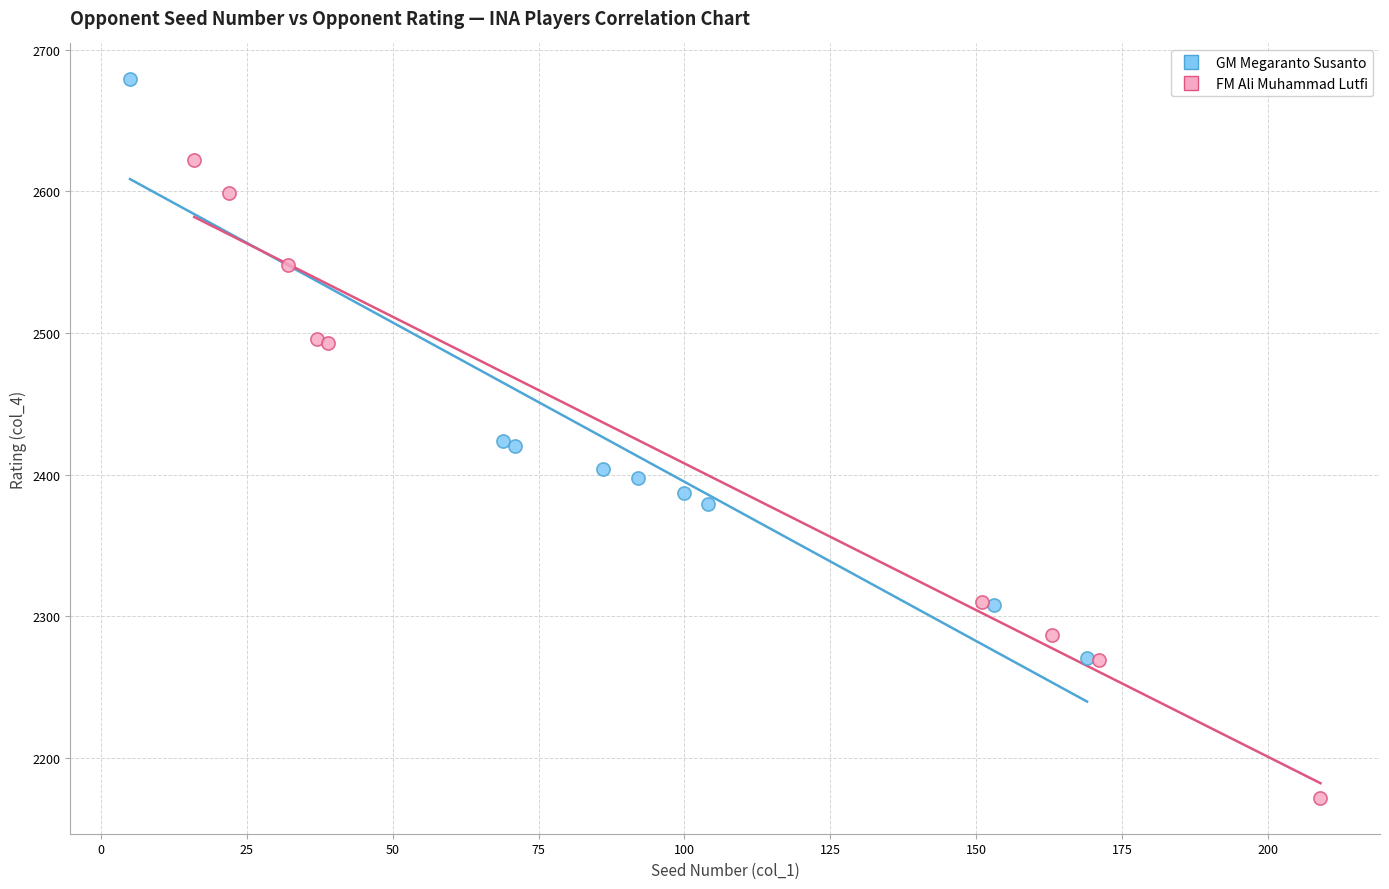

Which series contains the highest Y value?

GM Megaranto Susanto